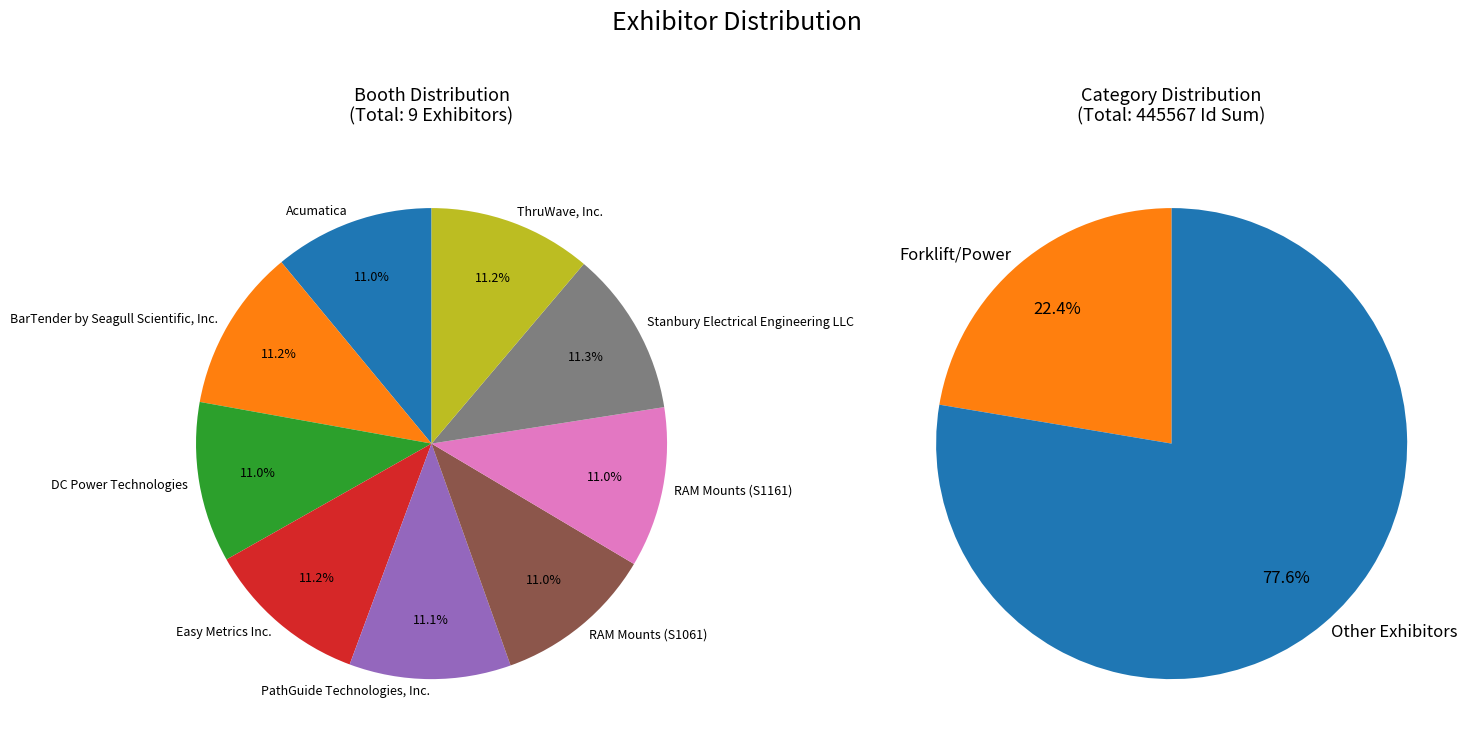

What is the ratio of the value at PathGuide Technologies, Inc. to the value at DC Power Technologies?

1.0